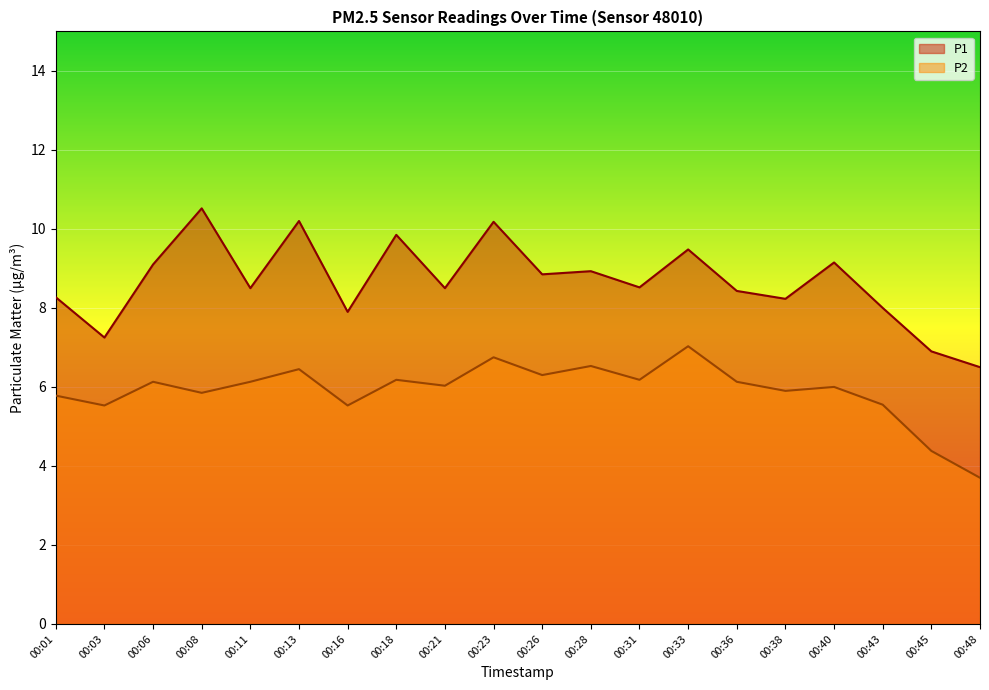

What value does the P1 series have at 00:28?

8.9